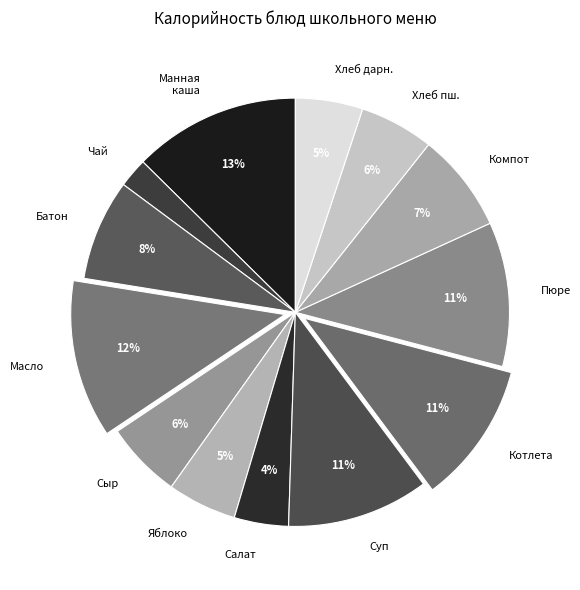

The Хлеб дарн. slice represents 5% of the pie. True or false?

True